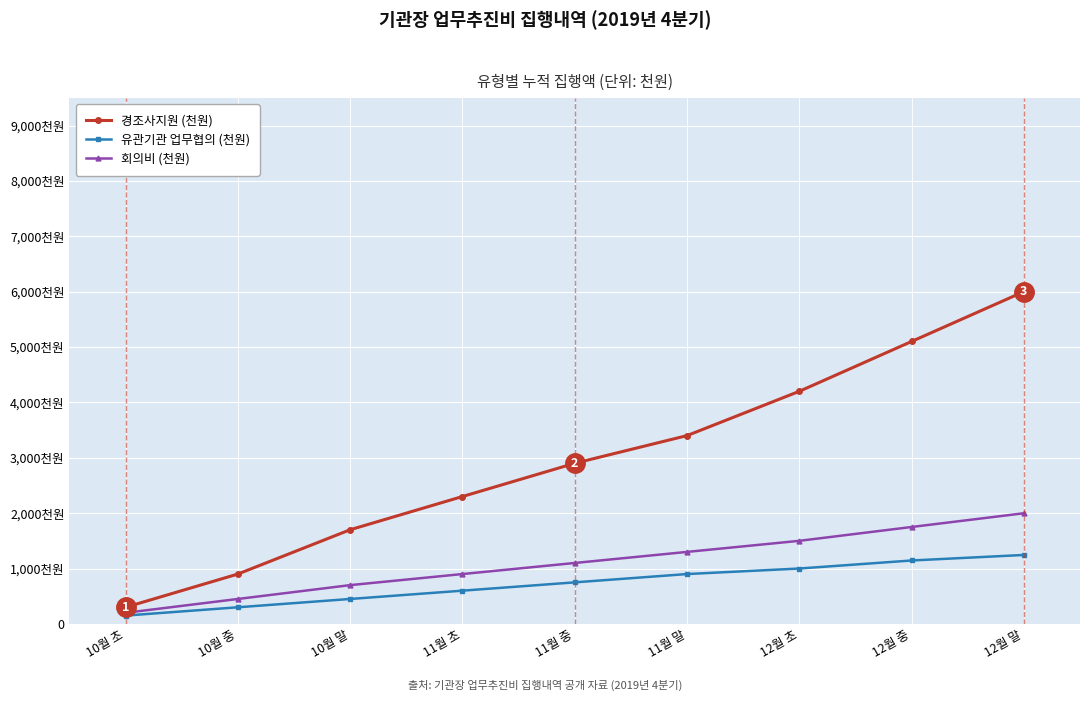

Is this an area chart (filled region under the line)?

No